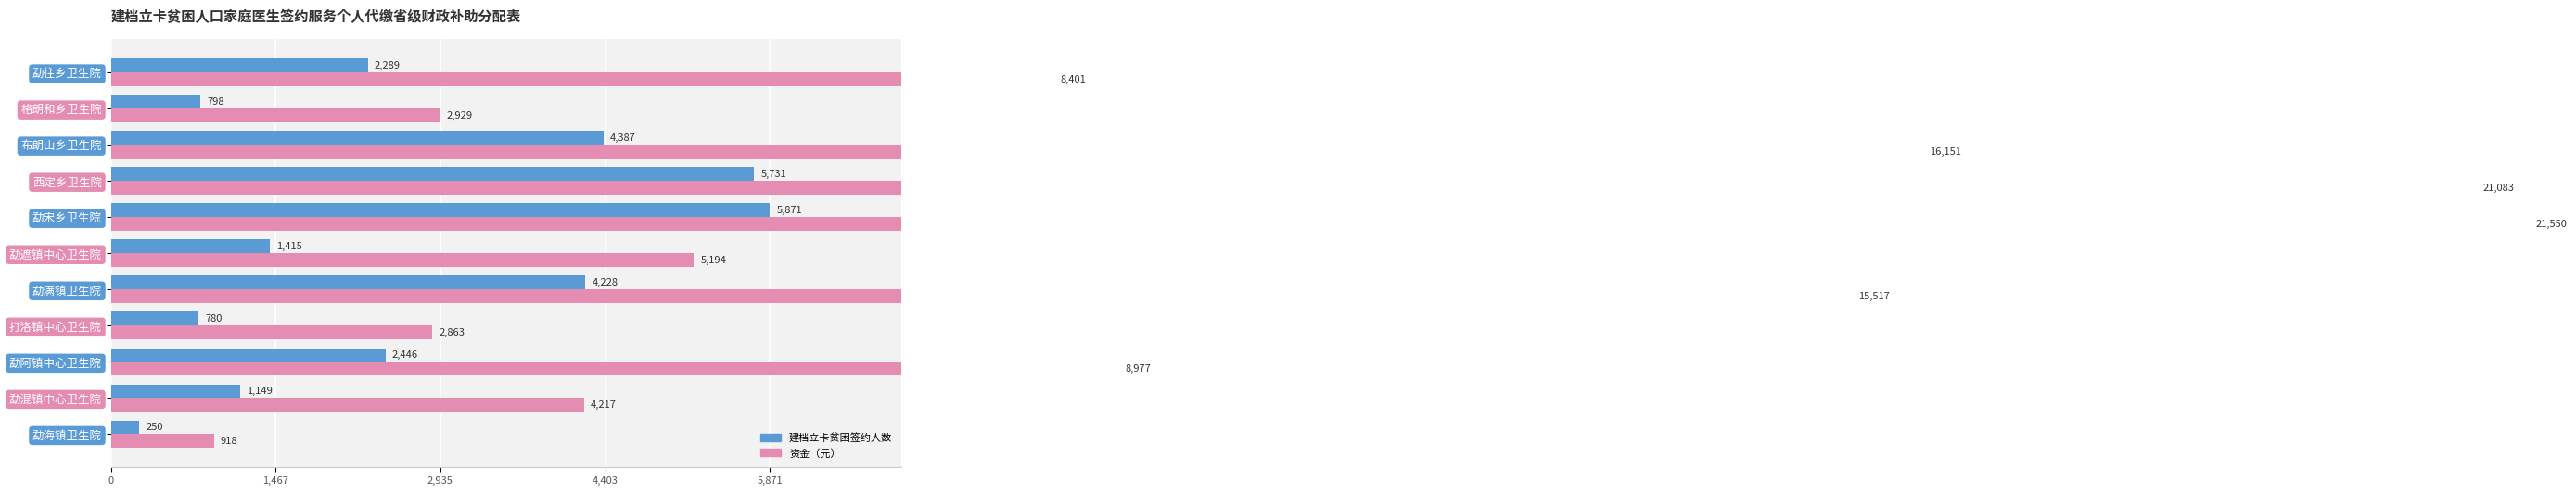

Is it true that 建档立卡贫困签约人数 equals 116 at 勐海镇卫生院?

False